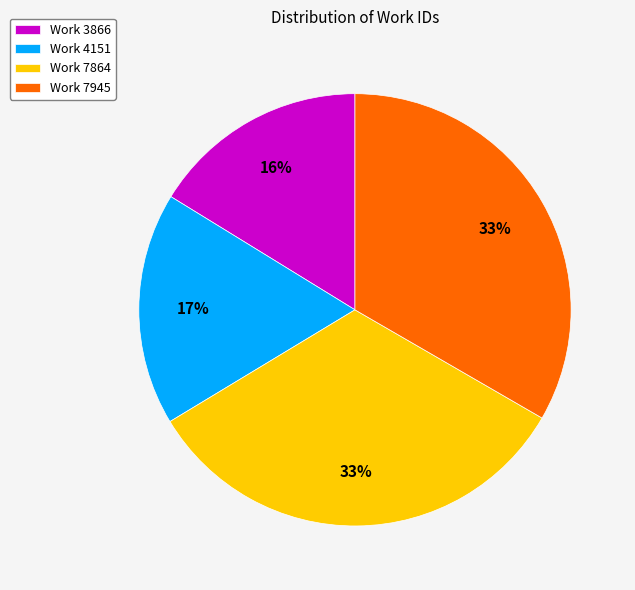

True or false: Work 4151 accounts for 27% of the total.

False